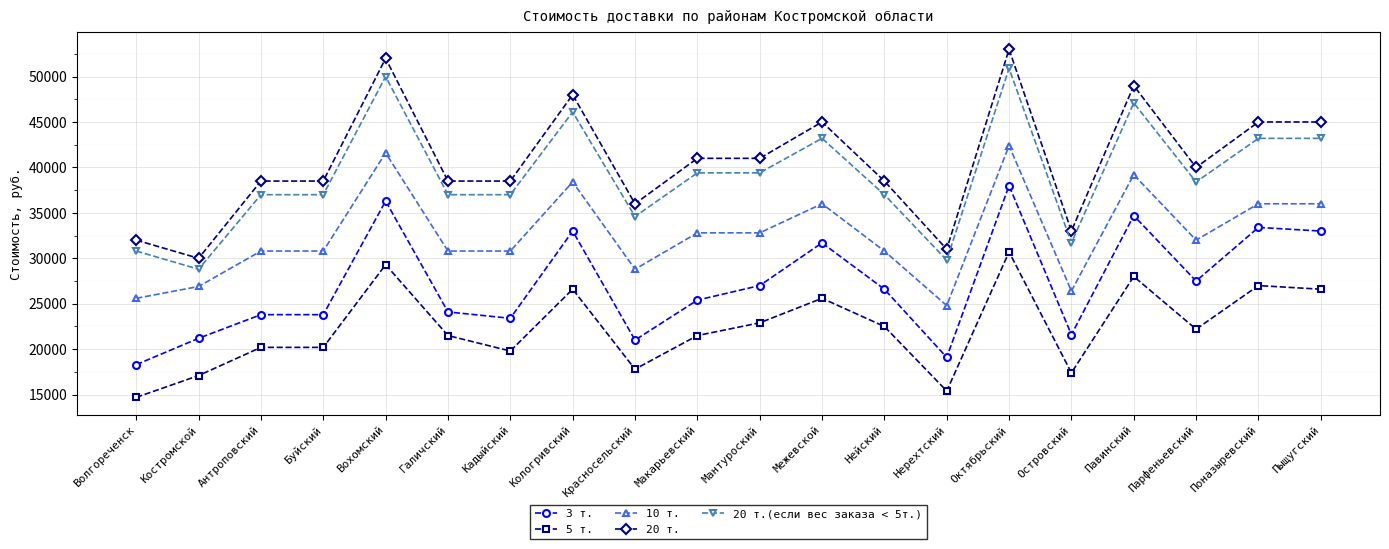

What is the difference between the highest and lowest values at Парфеньевский?

17800